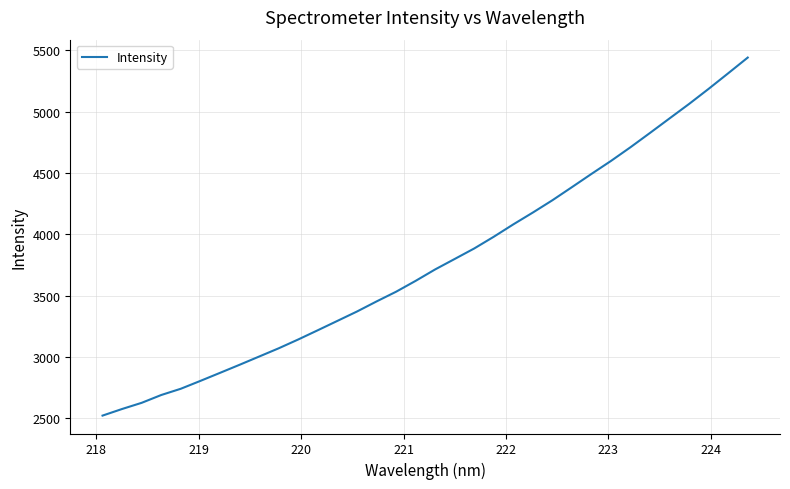

What is the greatest value displayed?

5439.8